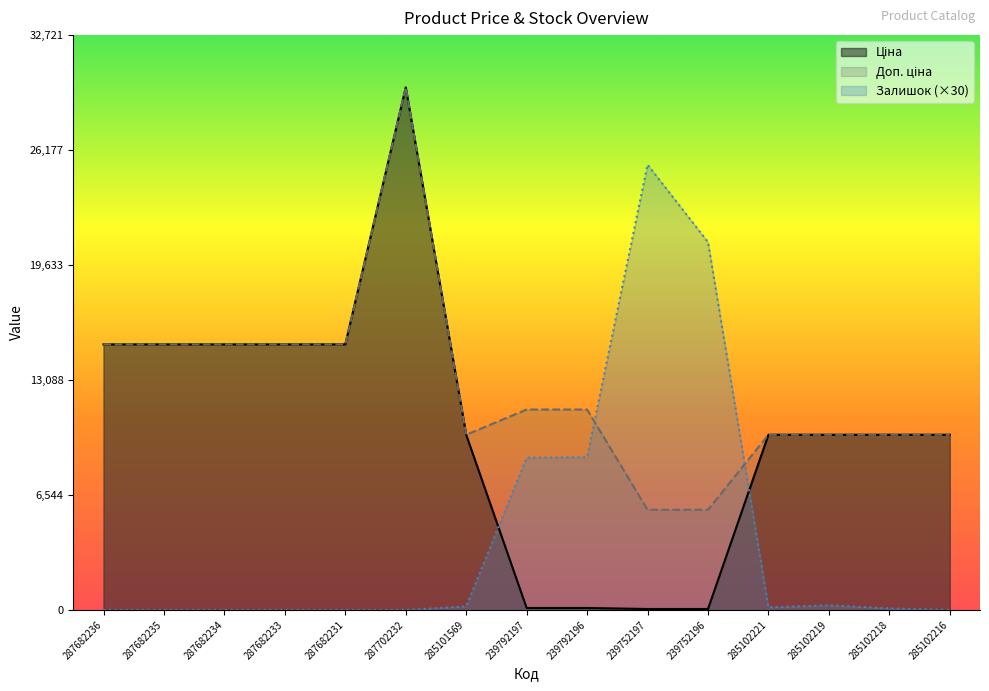

What is the label of the 12th point from the right?

287682233